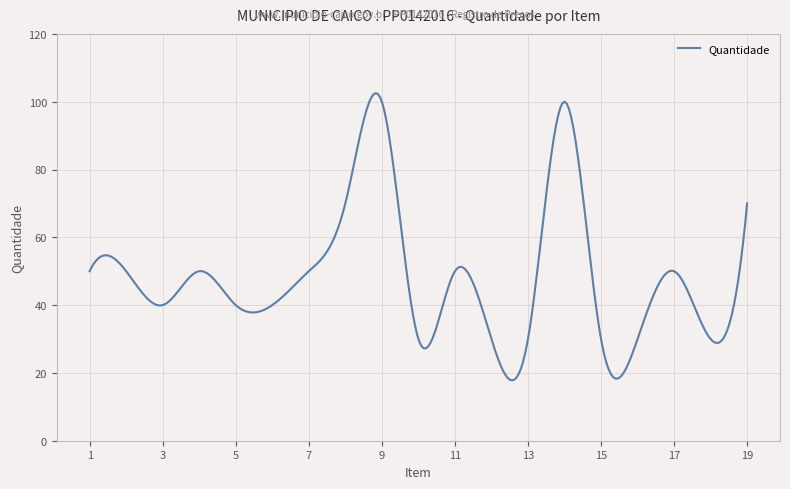

What is the maximum value shown in the chart?

102.5